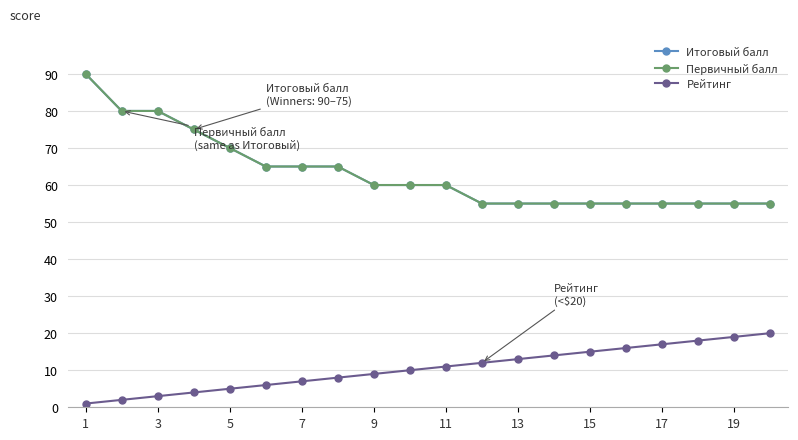

True or false: Первичный балл and Рейтинг cross at least once.

False